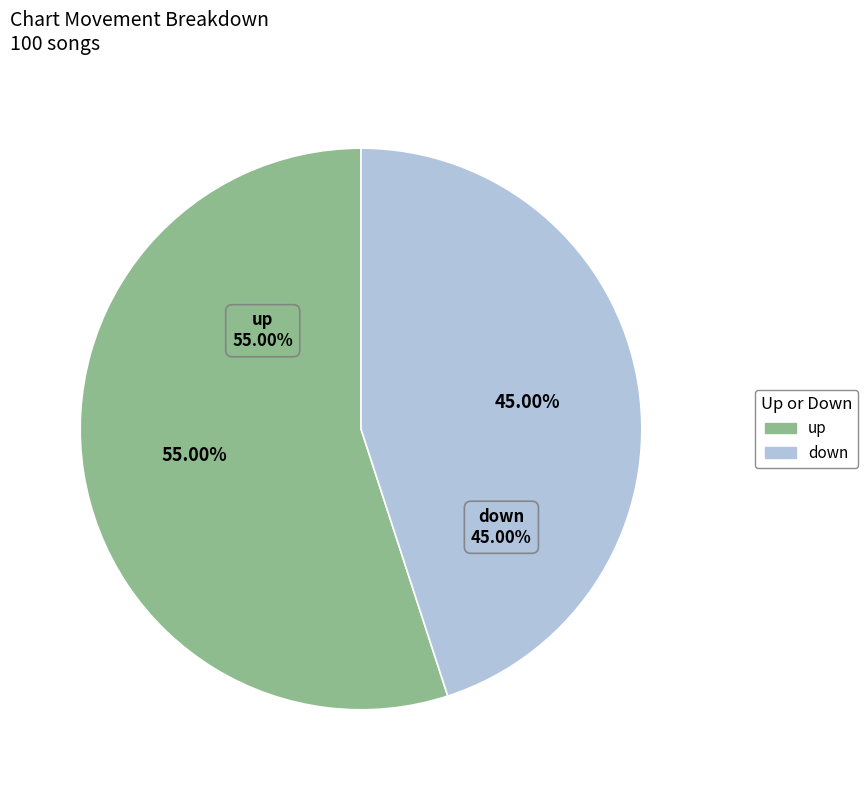

To the nearest percent, what is the average slice percentage?

50%